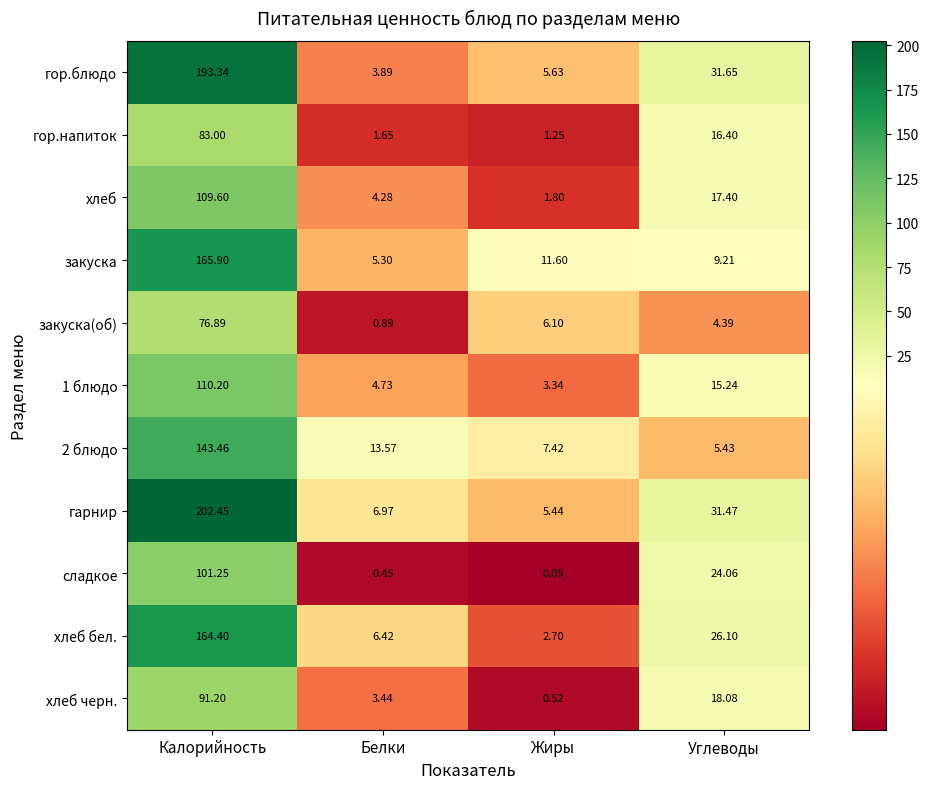

At which category is the sum across all series the highest?

Калорийность